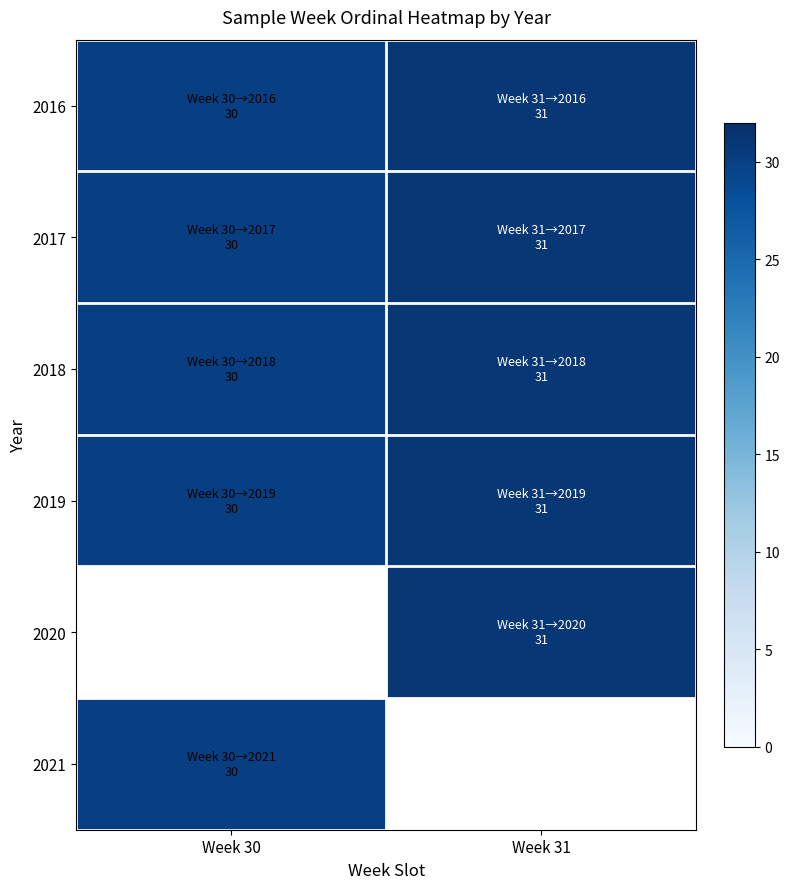

The value of 2016 at Week 30 is 30.0. True or false?

True